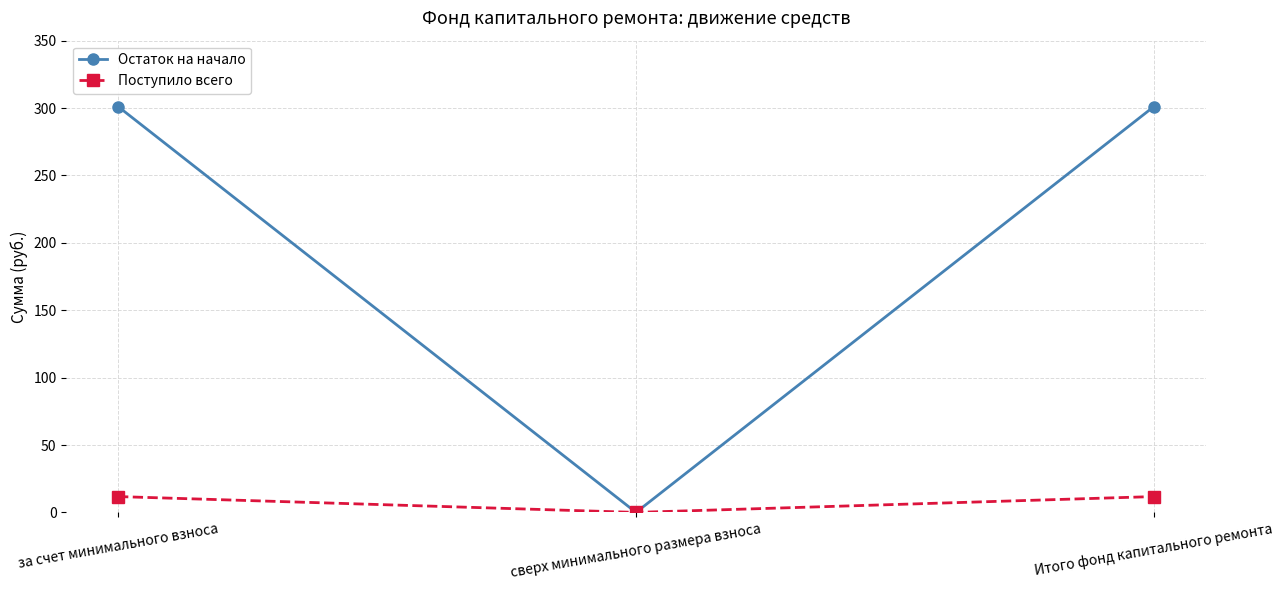

Which series has the largest range (max minus min)?

Остаток на начало